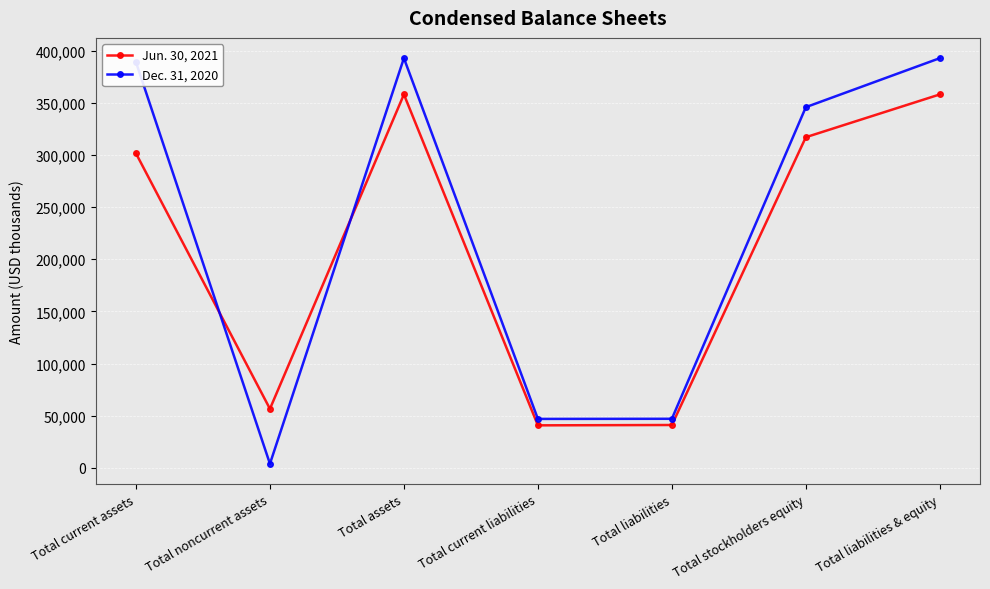

What position from the left is Total liabilities & equity?

7